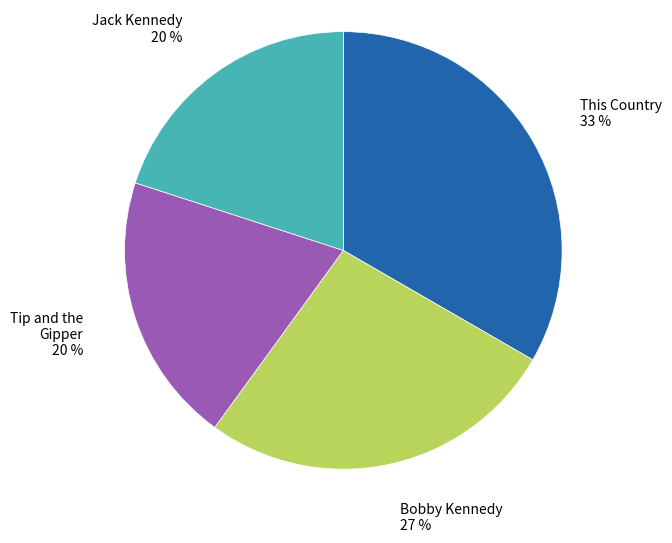

Is there any slice that represents more than half of the pie?

No